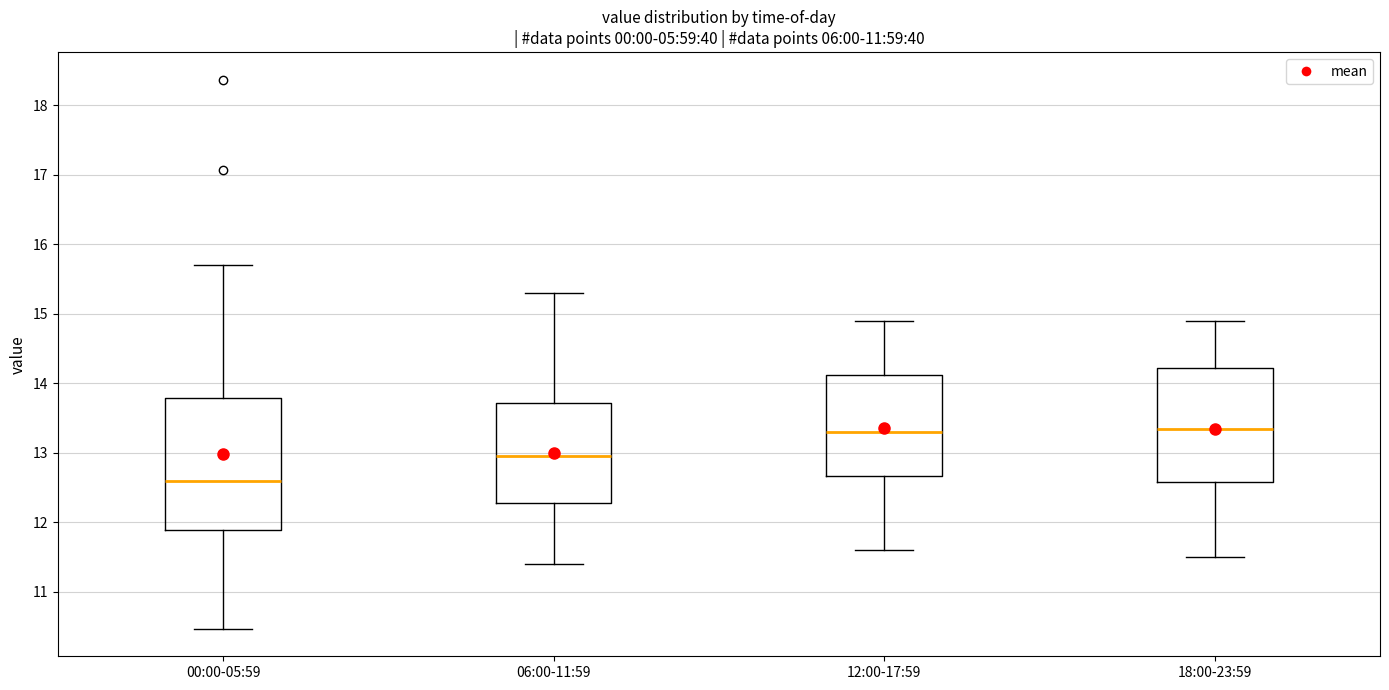

Which box is the tallest, from its lower edge to its upper edge?

00:00-05:59